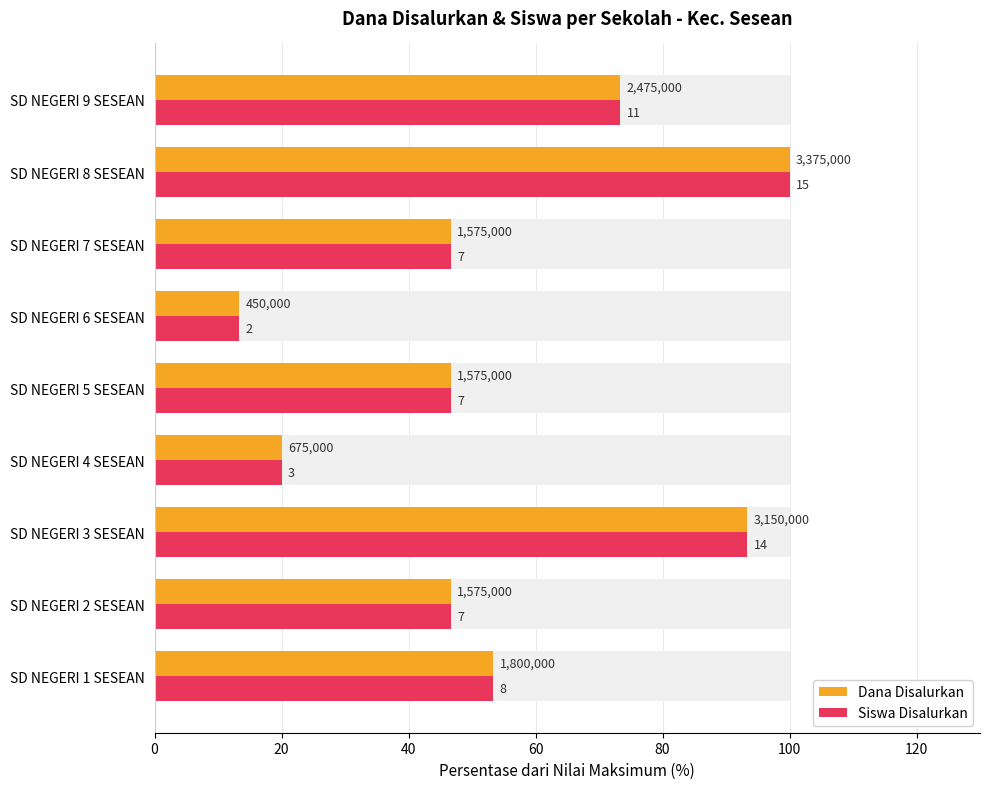

What are all the series names shown in the legend?

Dana Disalurkan, Siswa Disalurkan